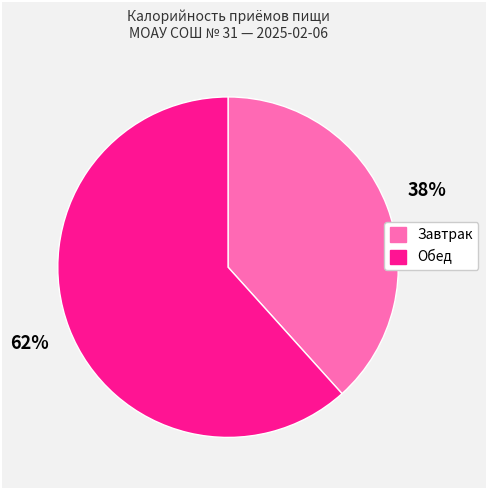

What is the smallest slice in the pie chart?

Завтрак